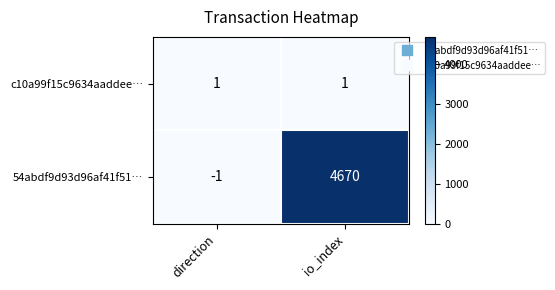

Rank the series by their maximum value, from lowest to highest.

c10a99f15c9634aaddee…, 54abdf9d93d96af41f51…